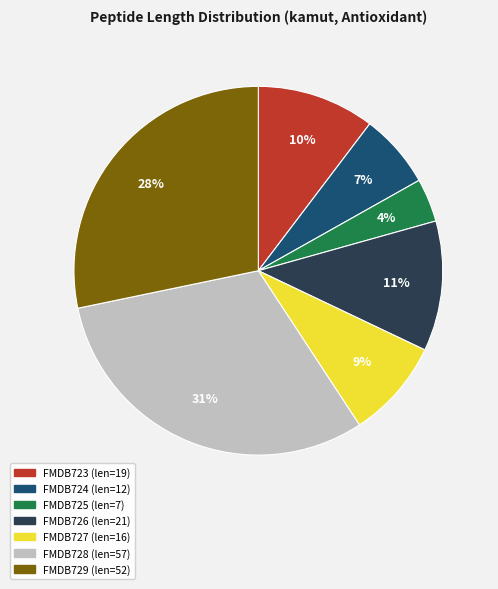

Between FMDB727 and FMDB729, which is larger?

FMDB729